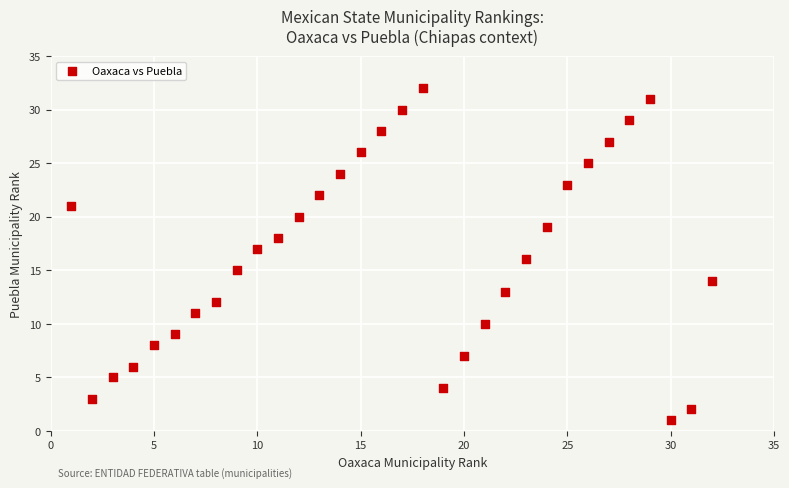

What is the range of X values (max minus min)?

31